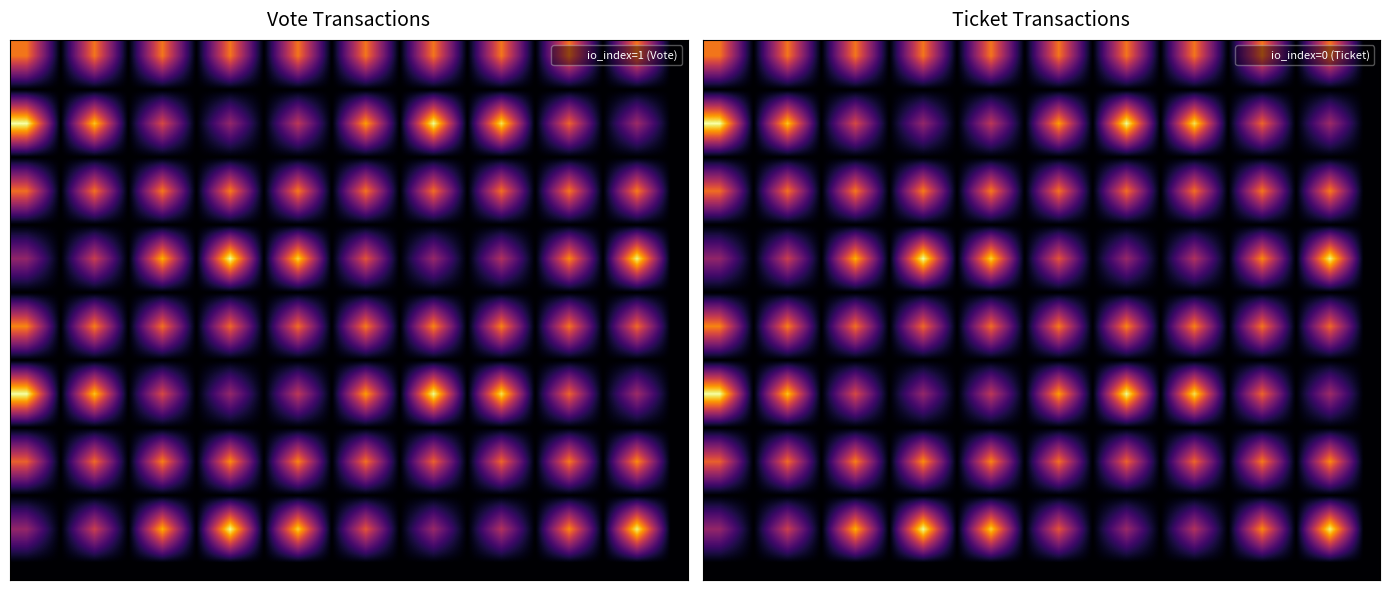

How many data points does each series have?

20